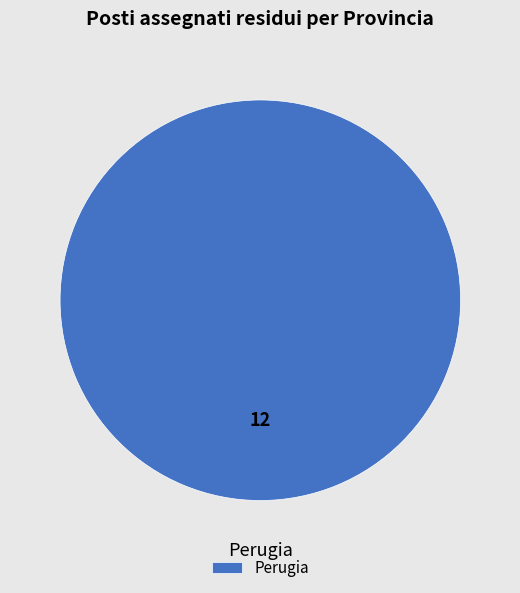

Does any single category account for the majority?

Yes